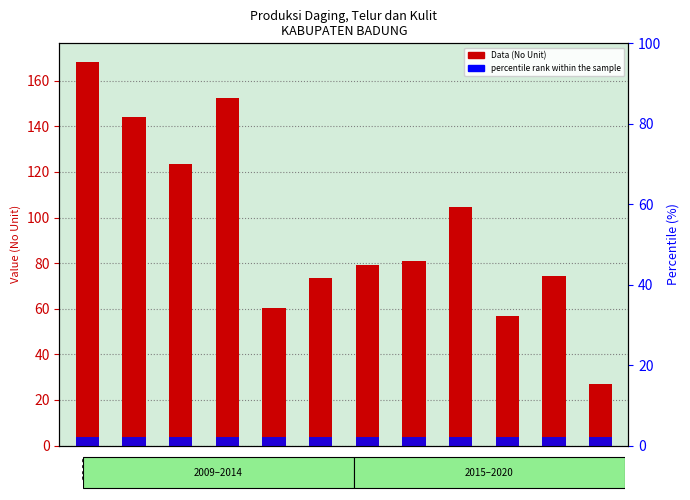

Reading left to right, what are all the values shown in this chart?

Data (No Unit): 168.0	143.9	123.6	152.3	60.5	73.5	79.2	80.9	104.5	56.8	74.3	26.8
percentile rank within the sample: 2.0	2.0	2.0	2.0	2.0	2.0	2.0	2.0	2.0	2.0	2.0	2.0